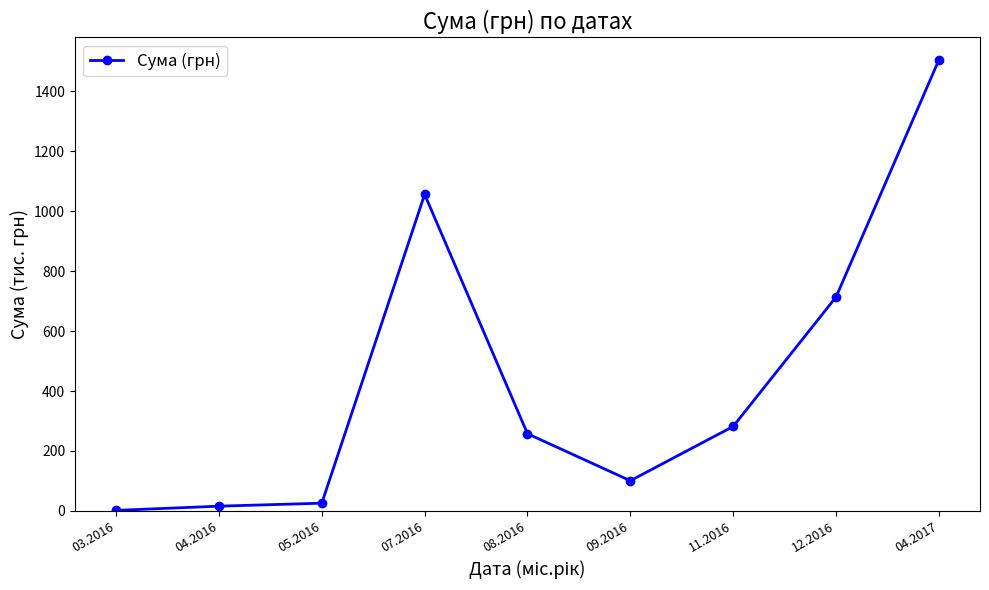

Is this an area chart (filled region under the line)?

No